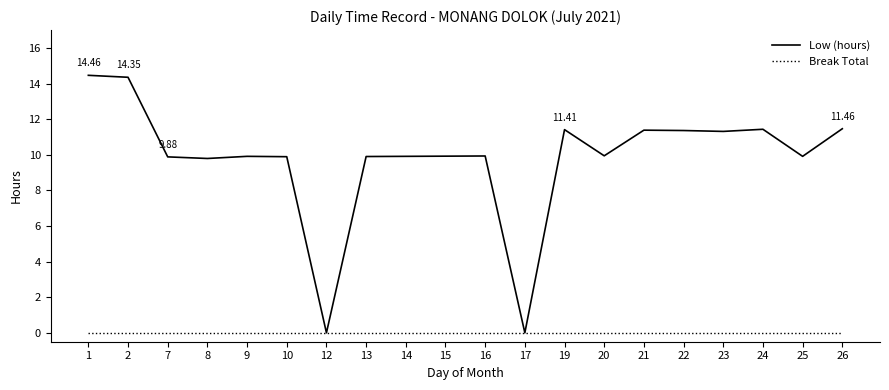

Is this an area chart (filled region under the line)?

No